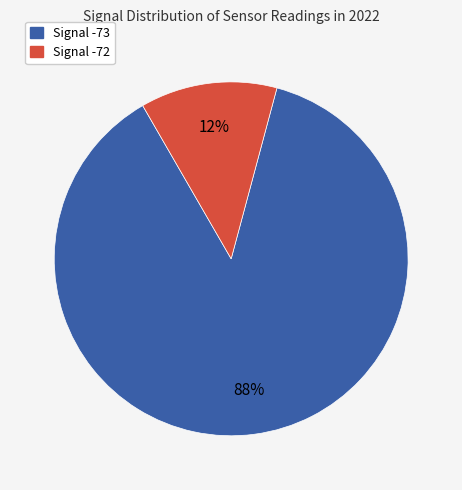

Is there any slice that represents more than half of the pie?

Yes